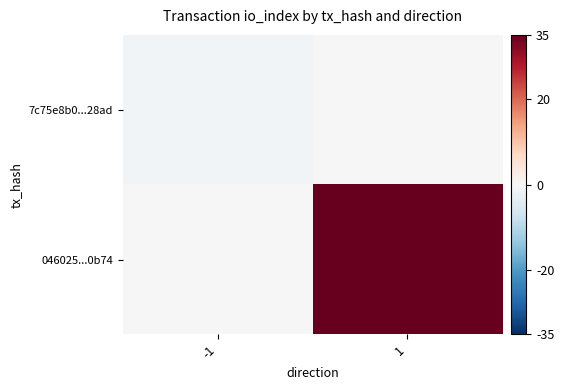

Reading left to right, what are all the values shown in this chart?

7c75e8b0...28ad: -1=-1	1=0
046025...0b74: -1=0	1=35